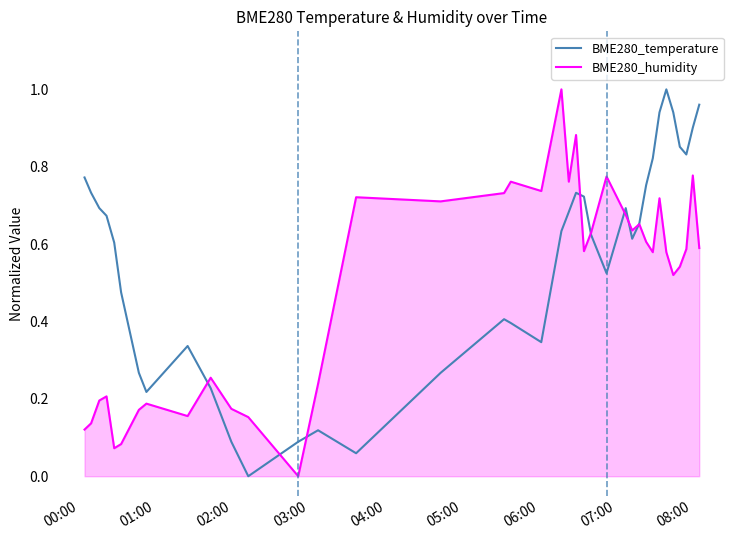

Does the chart have visible grid lines?

No